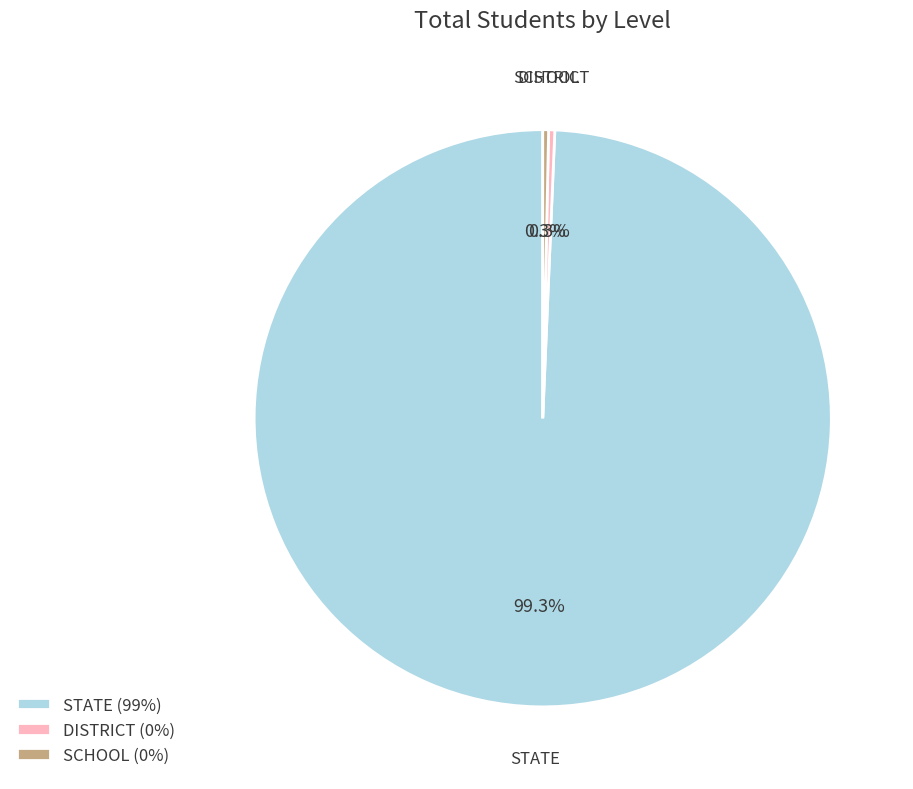

To the nearest percent, what is the difference between the largest and smallest slice percentages?

99%